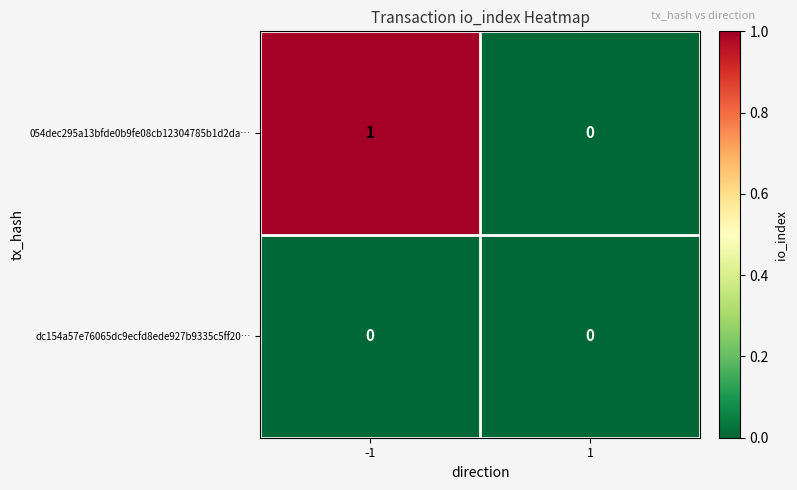

Is the value of 054dec295a13bfde0b9fe08cb12304785b1d2da… at -1 greater than the value of dc154a57e76065dc9ecfd8ede927b9335c5ff20… at -1?

Yes